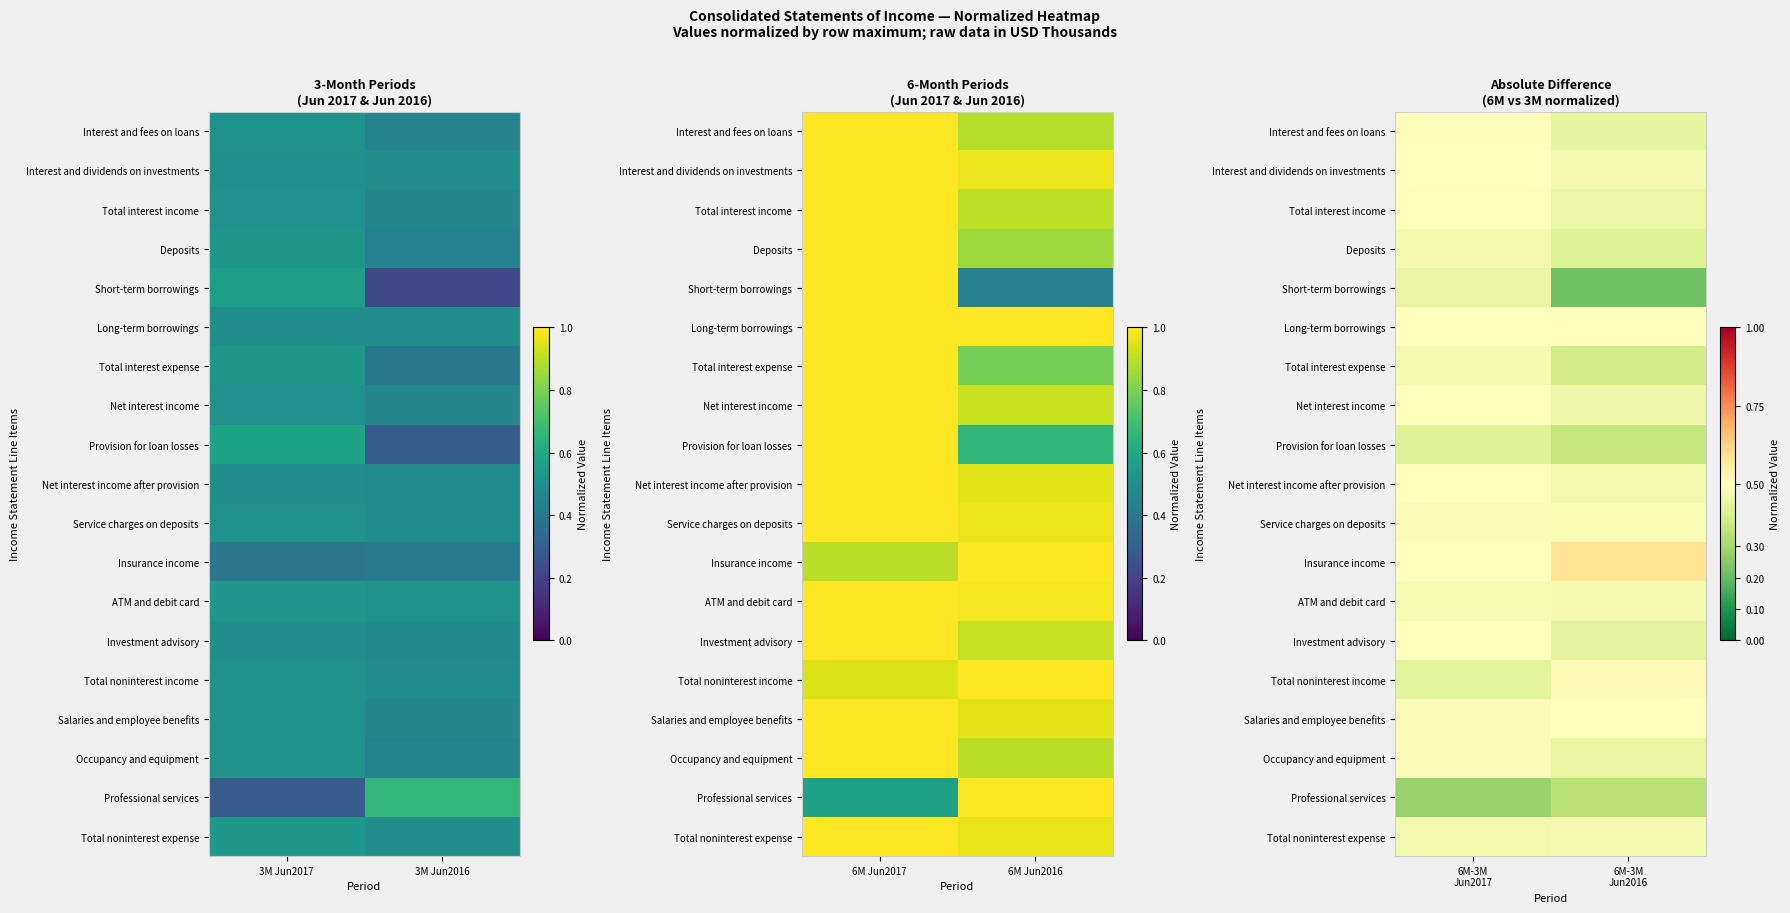

Which label corresponds to the smallest value in the chart?

6M-3M Jun2016